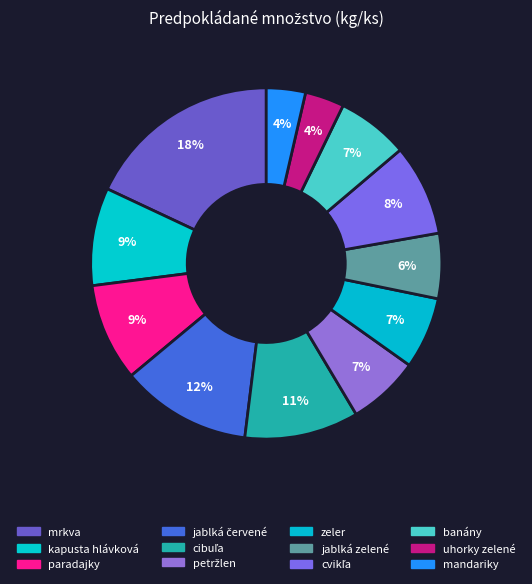

Count the number of slices in the pie.

12